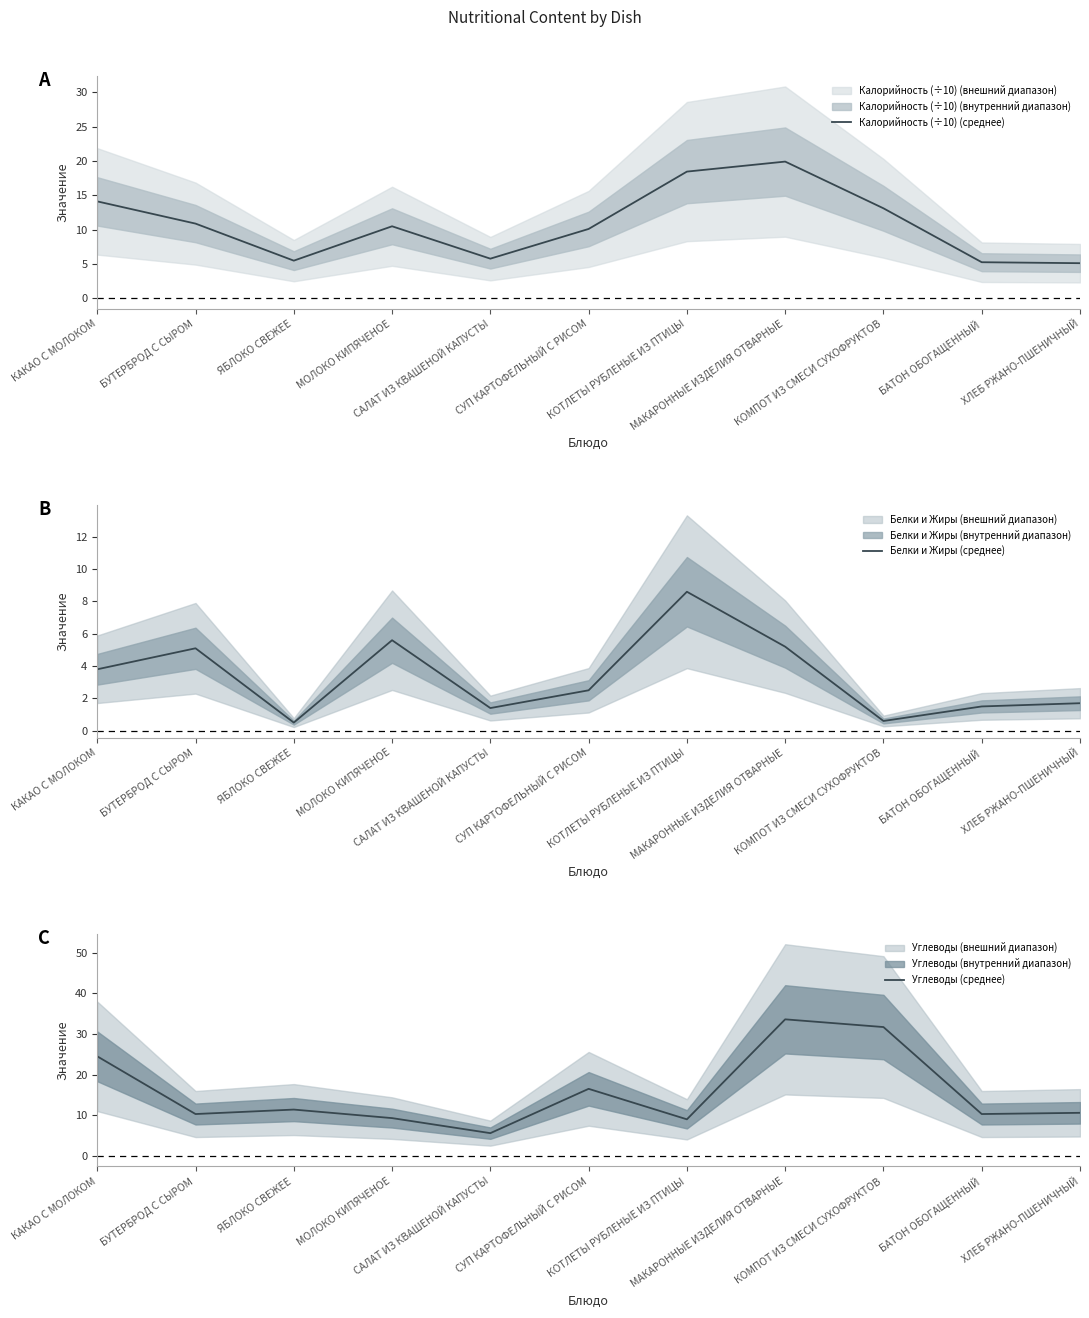

True or false: Белки и Жиры (среднее) and Углеводы (среднее) intersect in this chart.

False